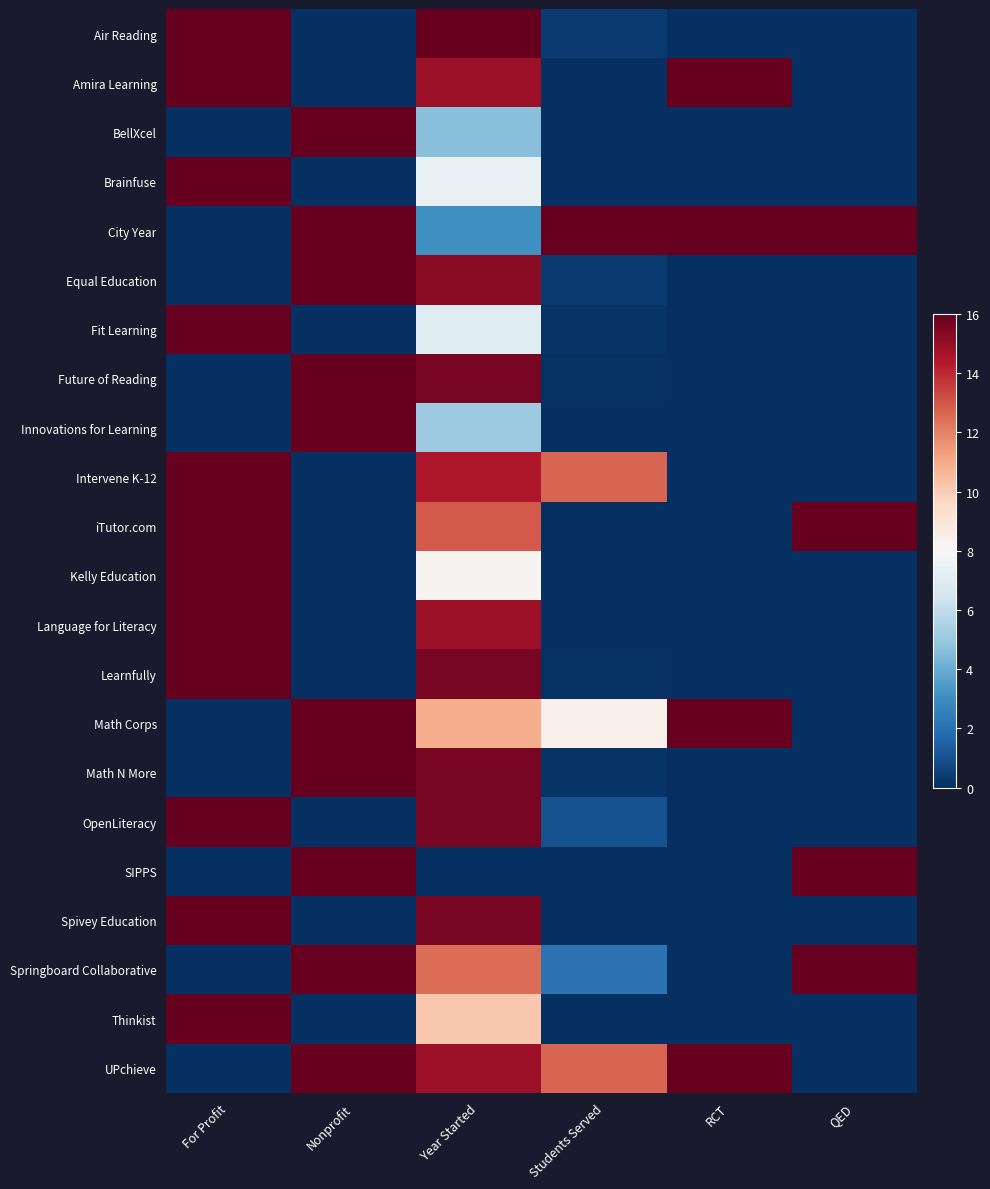

Count the number of categories in the chart.

6